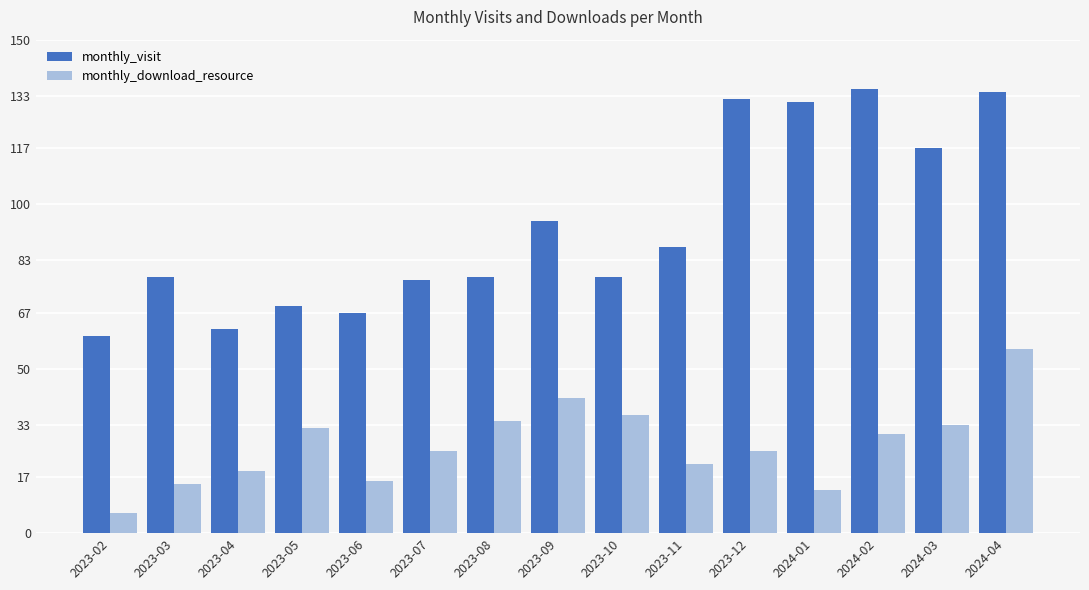

What is the spread (max minus min) of values at 2024-03?

84